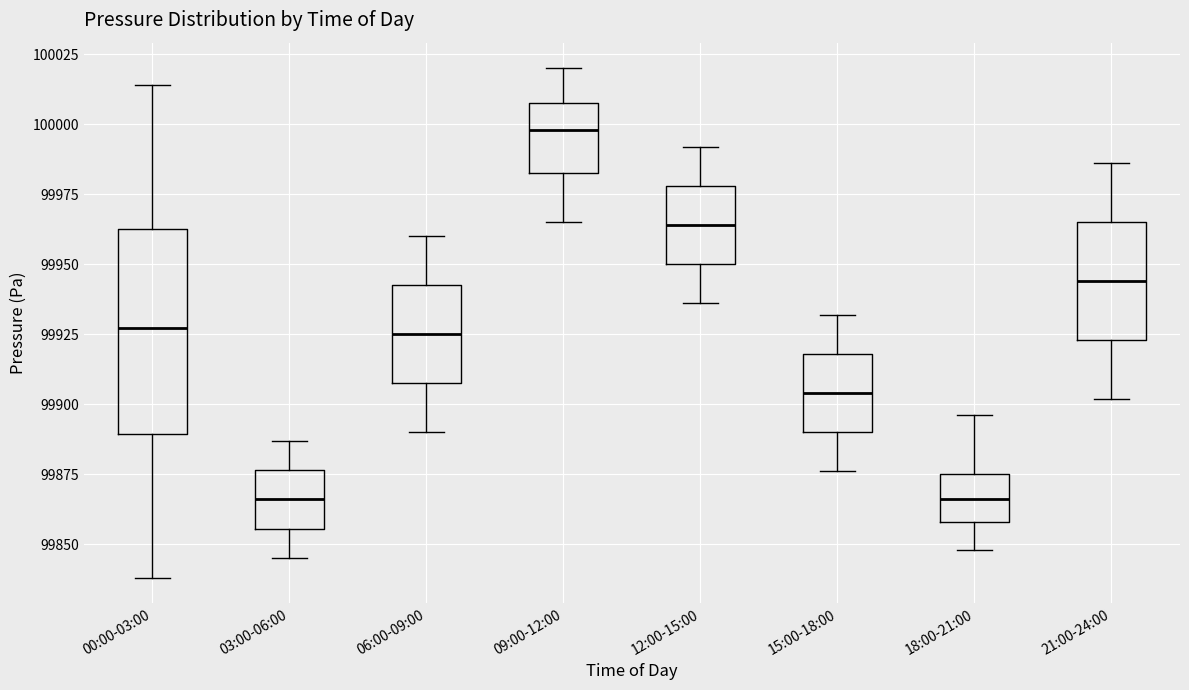

Which box has the highest median line?

09:00-12:00